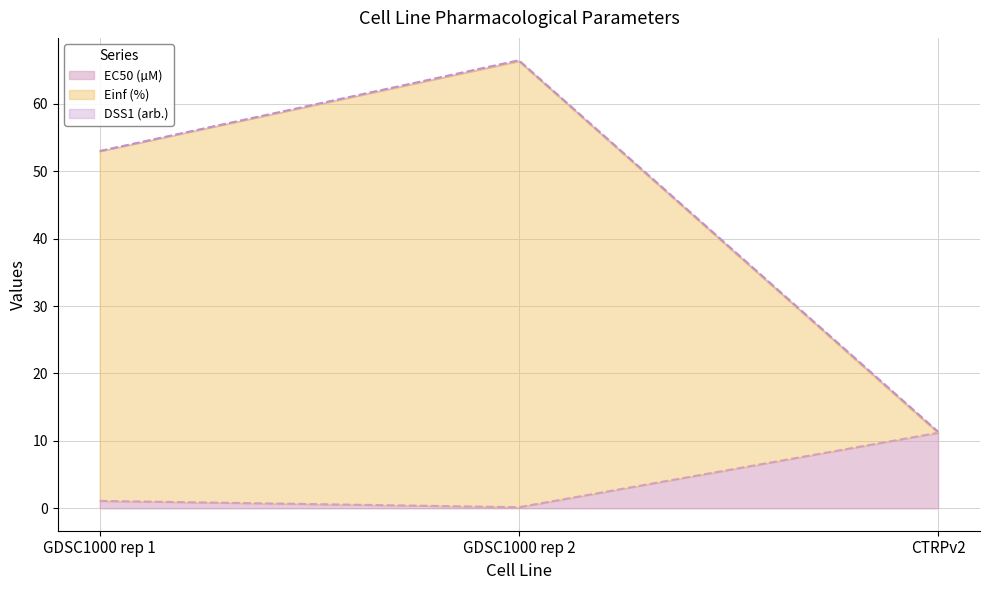

What is the difference between the maximum and minimum values in the EC50 (µM) series?

11.0